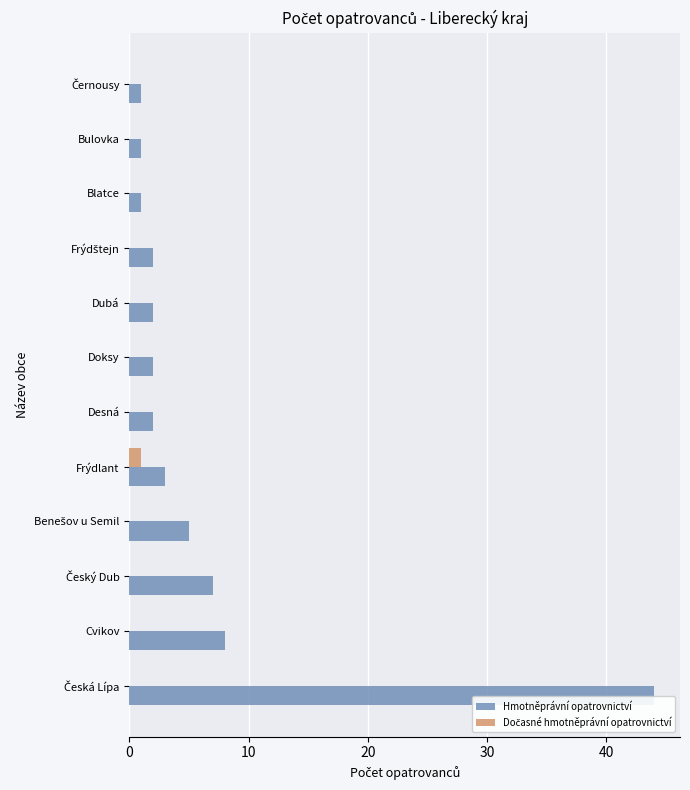

What is the maximum value for Hmotněprávní opatrovnictví?

44